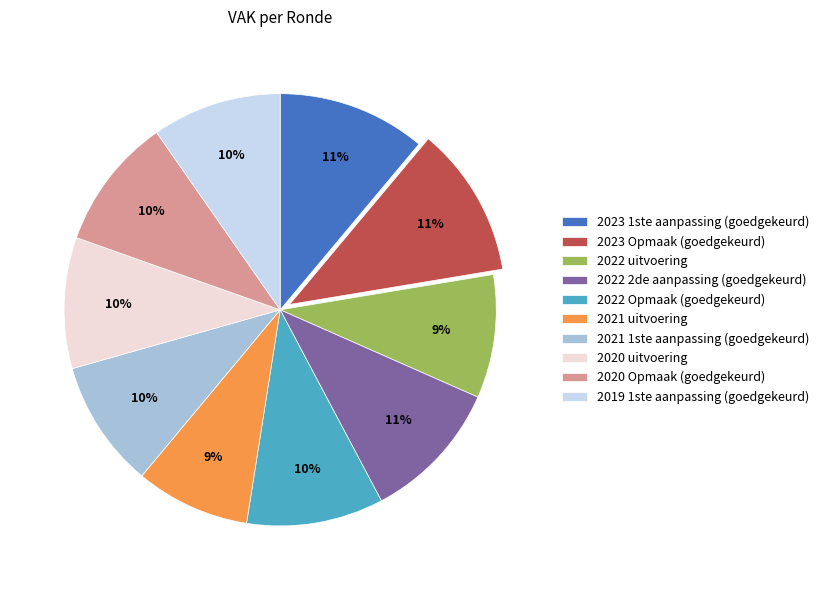

Do 2022 Opmaak (goedgekeurd) and 2019 1ste aanpassing (goedgekeurd) together represent more than half of the pie?

No